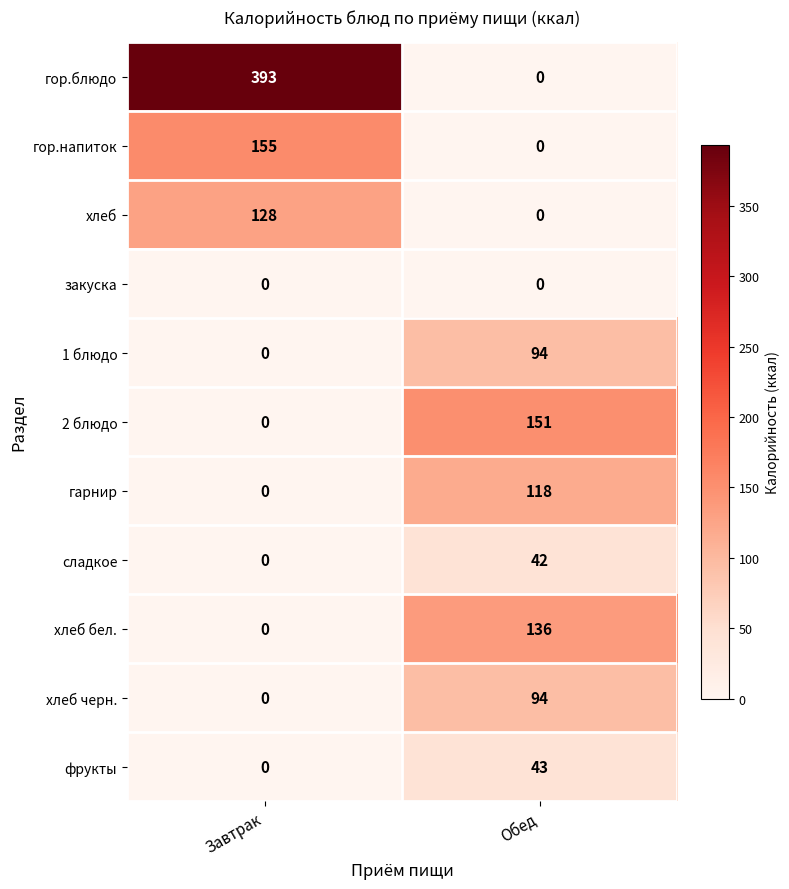

How many data points does each series have?

2